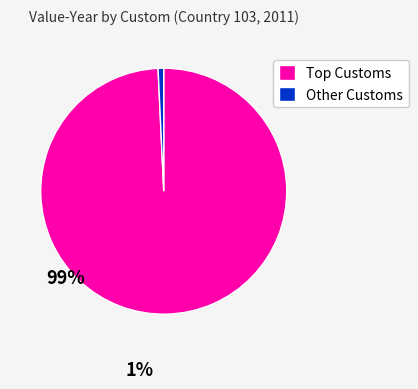

Count the number of slices in the pie.

2